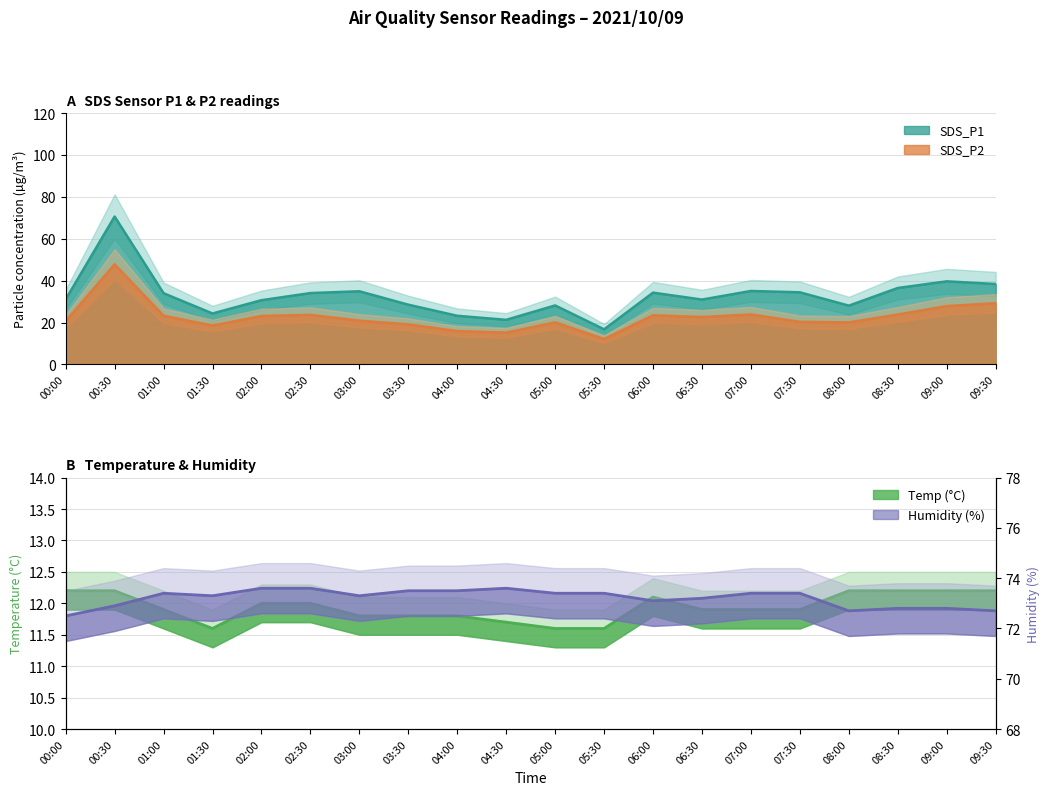

Between 01:00 and 07:00, which series saw the biggest shift?

SDS_P1